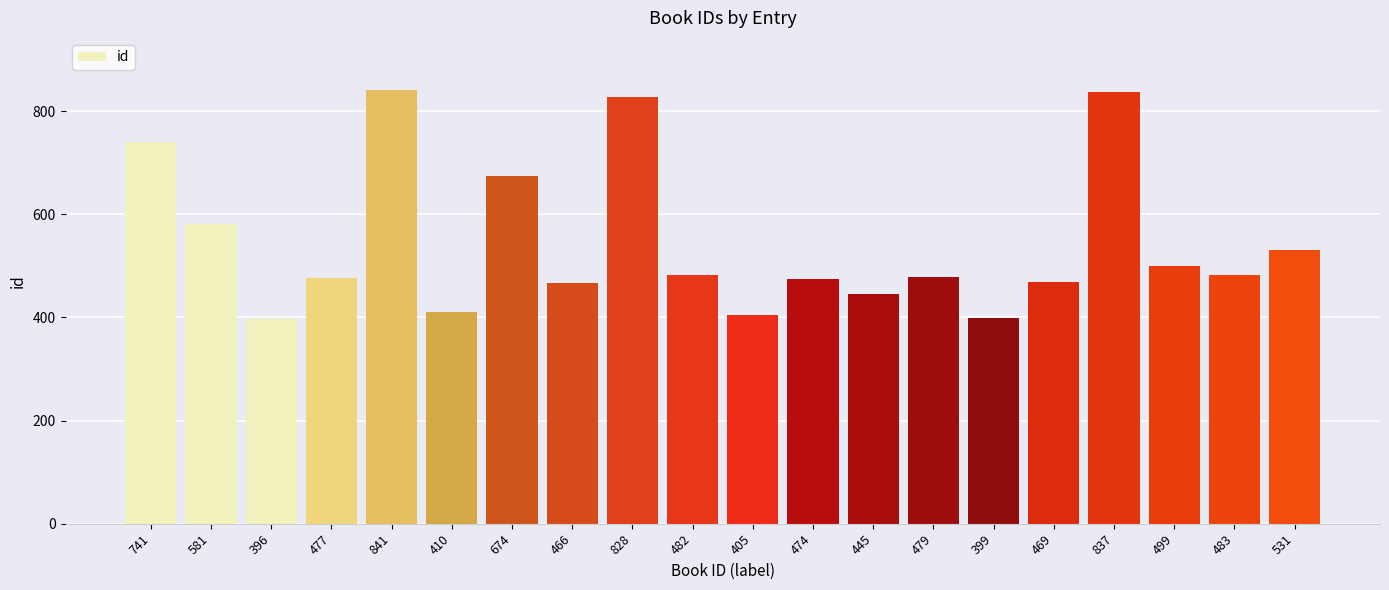

True or false: the data shows 324 at 741.

False